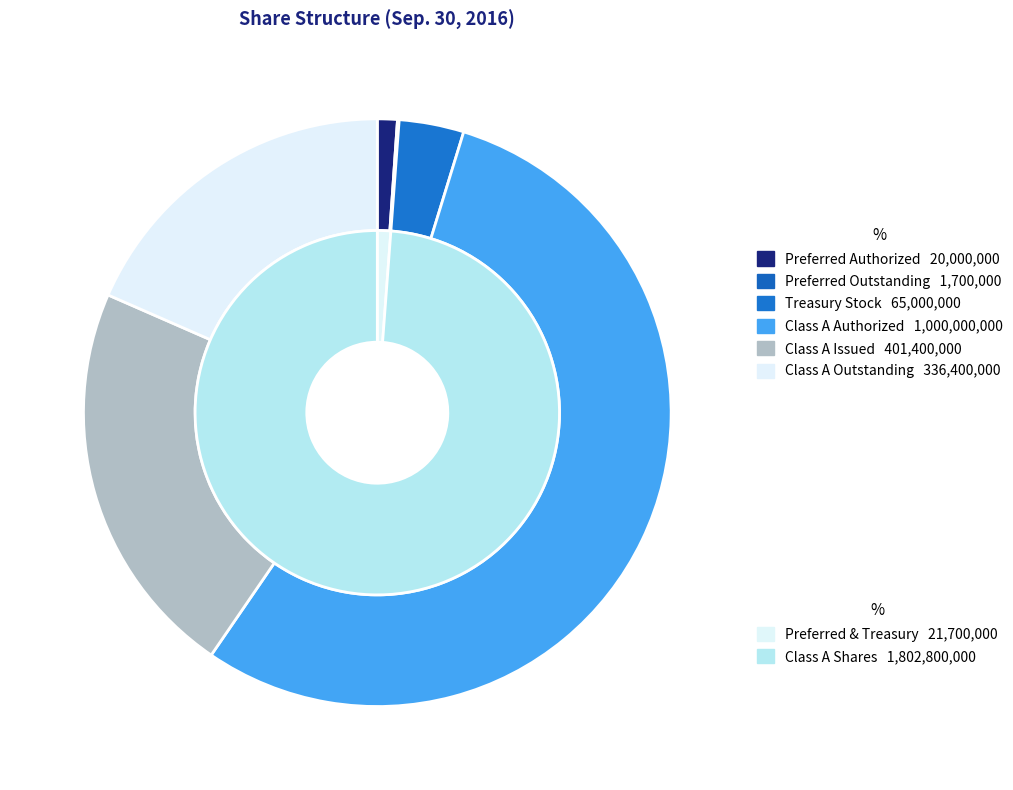

Do Class A shares outstanding and Class A shares issued together represent more than half of the pie?

No